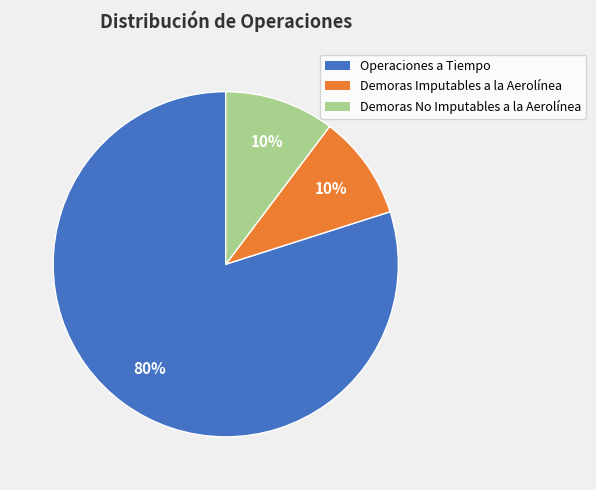

Which slice is the largest?

Operaciones a Tiempo